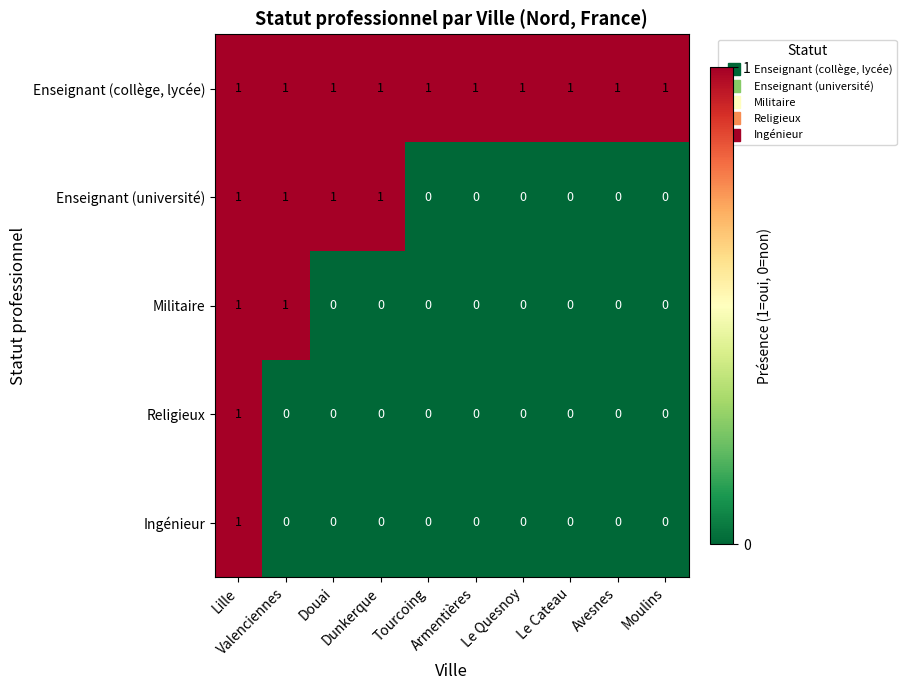

At how many categories does at least one series exceed 0?

10